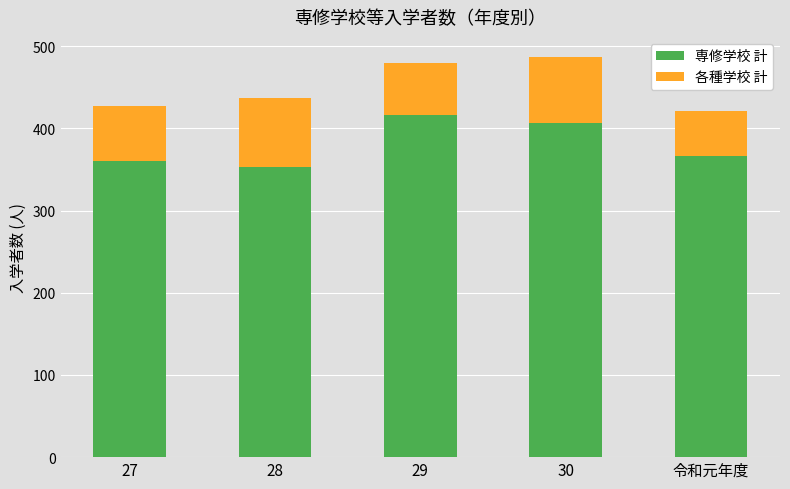

At which label is 専修学校 計 closest to 384?

令和元年度